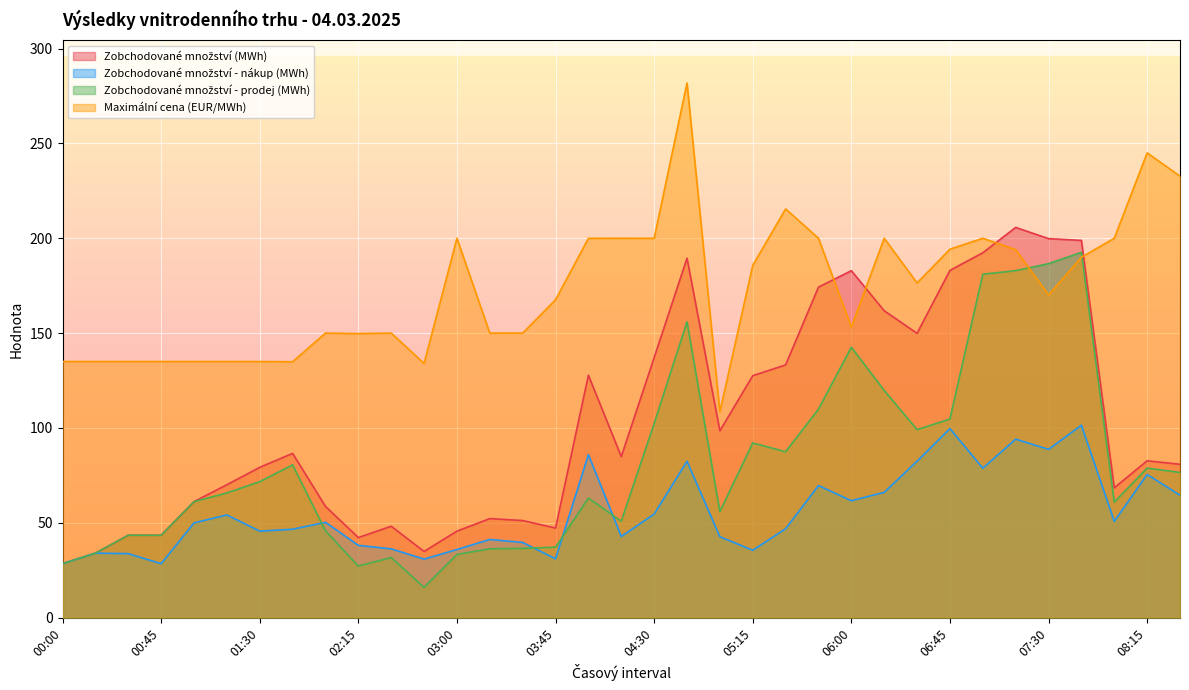

Reading left to right, transcribe all the data shown in this chart.

Zobchodované množství (MWh): 00:00=28.4	00:15=34.0	00:30=43.5	00:45=43.4	01:00=61.1	01:15=70.0	01:30=79.2	01:45=86.6	02:00=58.6	02:15=42.2	02:30=48.2	02:45=34.9	03:00=45.6	03:15=52.2	03:30=51.2	03:45=47.2	04:00=127.8	04:15=84.9	04:30=137.1	04:45=189.5	05:00=98.5	05:15=127.5	05:30=133.2	05:45=174.2	06:00=182.9	06:15=161.8	06:30=149.9	06:45=183.1	07:00=192.3	07:15=205.7	07:30=199.8	07:45=198.9	08:00=68.4	08:15=82.7	08:30=80.8
Zobchodované množství - nákup (MWh): 00:00=28.4	00:15=34.0	00:30=33.7	00:45=28.4	01:00=49.9	01:15=54.1	01:30=45.6	01:45=46.6	02:00=50.2	02:15=38.1	02:30=36.2	02:45=30.9	03:00=35.9	03:15=41.2	03:30=39.6	03:45=31.0	04:00=85.9	04:15=42.8	04:30=54.6	04:45=82.4	05:00=42.6	05:15=35.5	05:30=46.8	05:45=69.6	06:00=61.6	06:15=66.0	06:30=82.5	06:45=99.7	07:00=78.8	07:15=94.1	07:30=88.7	07:45=101.4	08:00=50.8	08:15=75.5	08:30=64.5
Zobchodované množství - prodej (MWh): 00:00=28.4	00:15=34.0	00:30=43.5	00:45=43.4	01:00=61.1	01:15=65.7	01:30=71.7	01:45=80.5	02:00=45.8	02:15=27.1	02:30=31.7	02:45=15.9	03:00=33.3	03:15=36.3	03:30=36.5	03:45=37.1	04:00=63.0	04:15=50.8	04:30=102.3	04:45=155.9	05:00=55.9	05:15=92.1	05:30=87.5	05:45=109.9	06:00=142.6	06:15=119.8	06:30=99.1	06:45=104.7	07:00=181.1	07:15=182.9	07:30=186.6	07:45=192.6	08:00=60.9	08:15=78.8	08:30=76.5
Maximální cena (EUR/MWh): 00:00=135.0	00:15=135.0	00:30=135.0	00:45=135.0	01:00=135.0	01:15=135.0	01:30=135.0	01:45=134.9	02:00=150.0	02:15=149.7	02:30=150.0	02:45=134.0	03:00=200.0	03:15=150.0	03:30=150.0	03:45=167.6	04:00=200.0	04:15=200.0	04:30=200.0	04:45=281.9	05:00=108.5	05:15=185.7	05:30=215.4	05:45=200.0	06:00=153.2	06:15=200.0	06:30=176.4	06:45=194.2	07:00=200.0	07:15=194.0	07:30=170.1	07:45=190.0	08:00=200.0	08:15=245.0	08:30=232.7